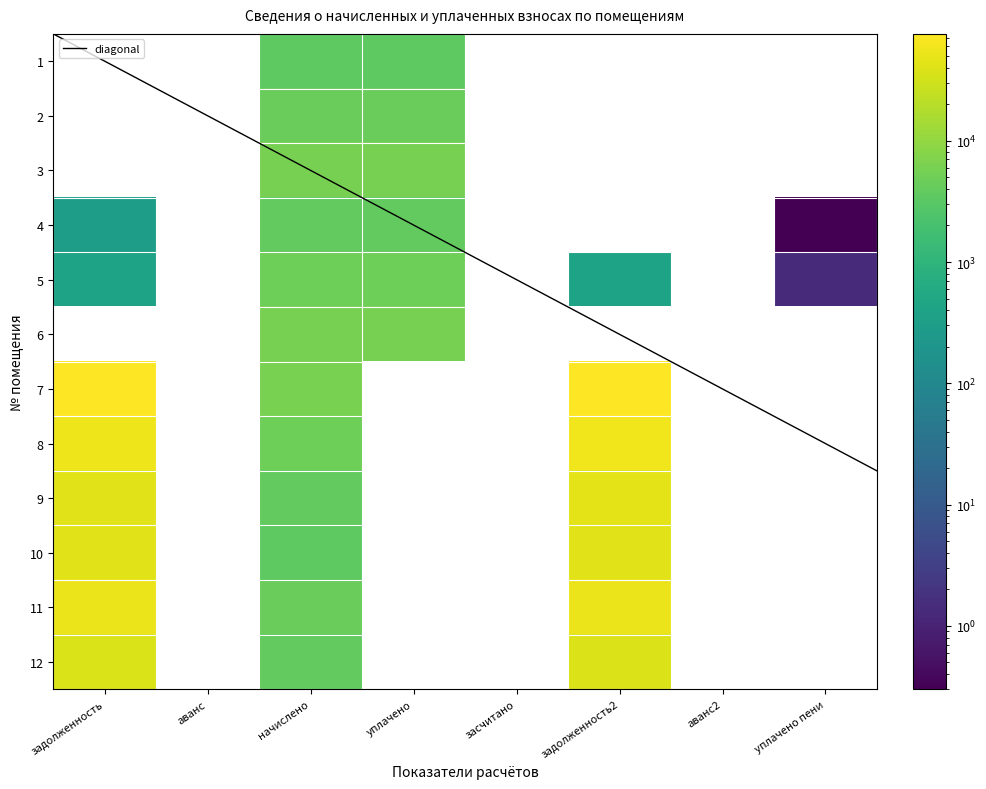

At how many categories does at least one series exceed 52166?

2